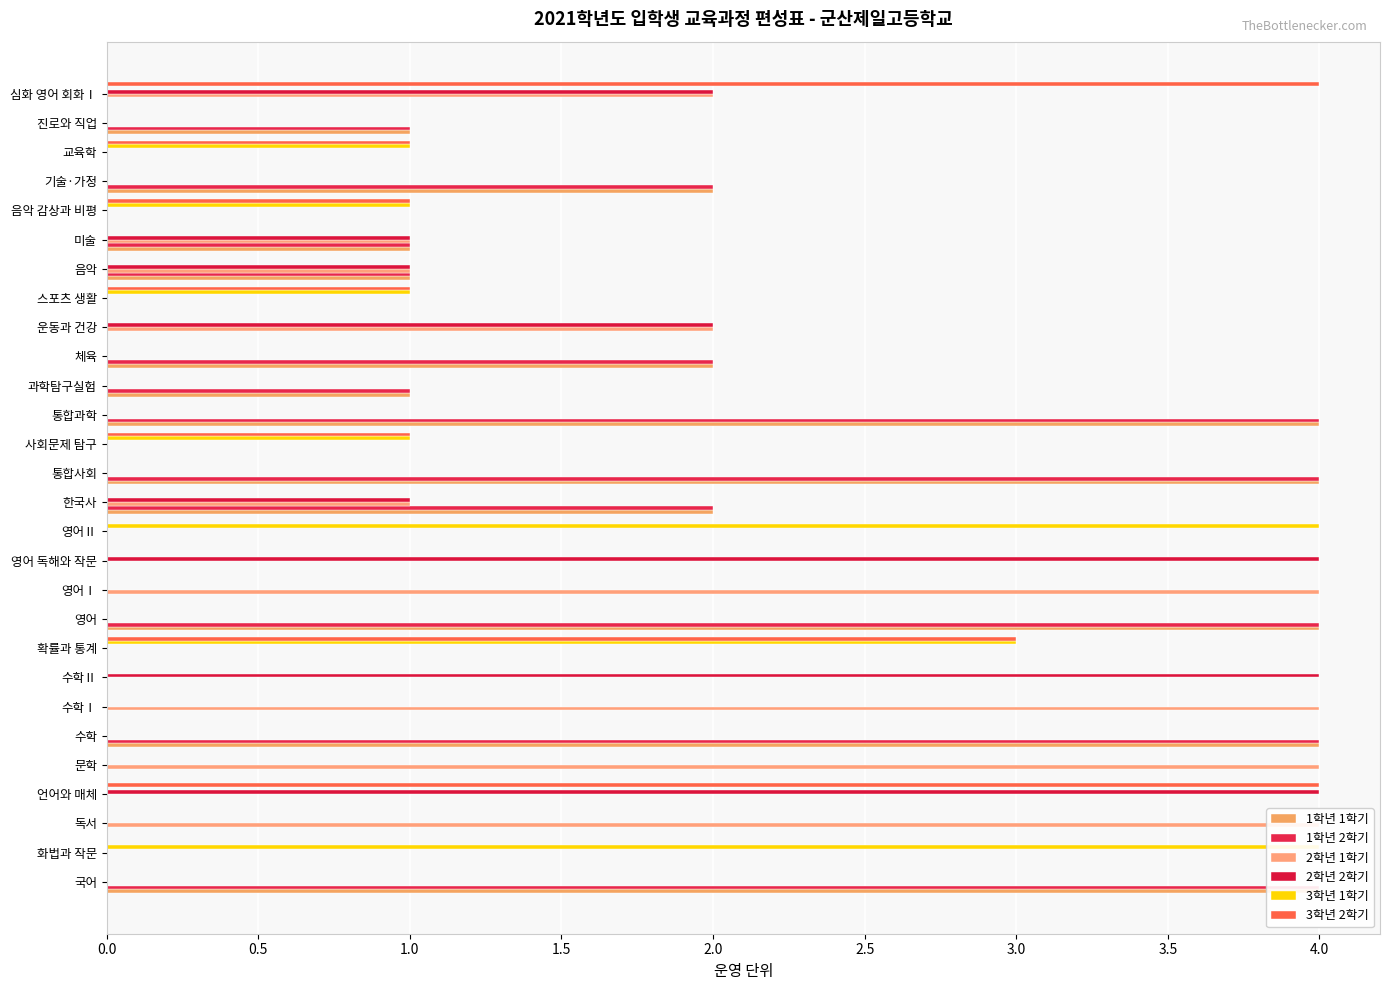

True or false: 1학년 2학기 has a value of -2 at 문학.

False